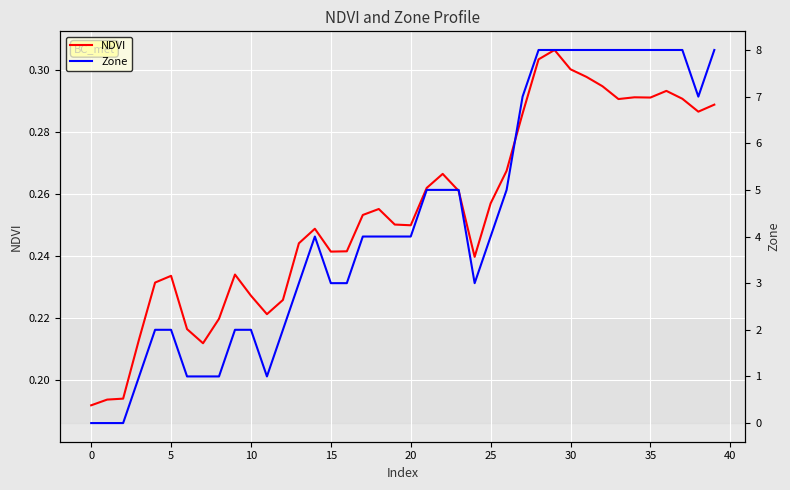

Rank the series by their maximum value, from highest to lowest.

Zone, NDVI